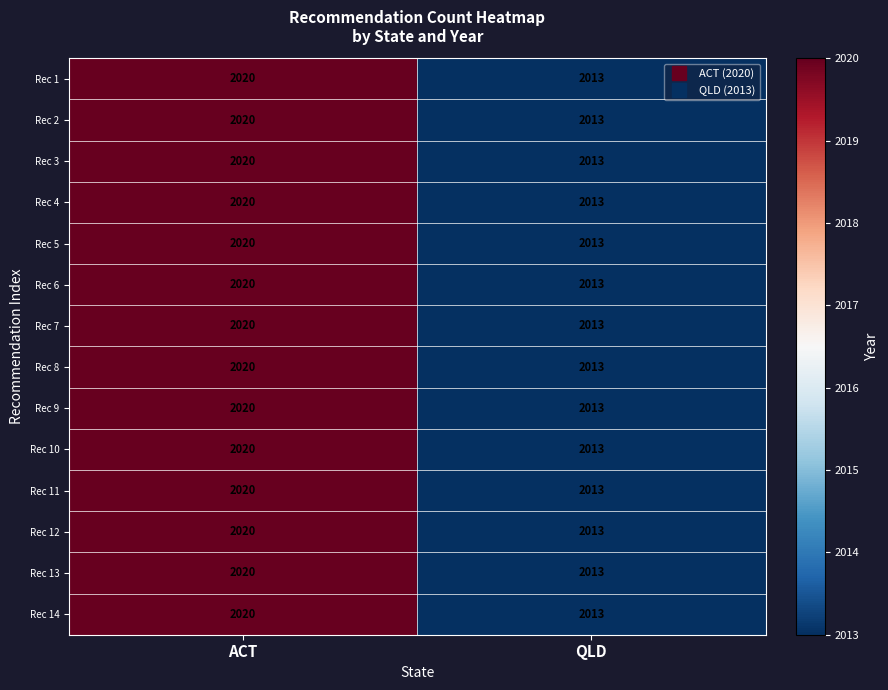

What is the sum of all Rec 3 values?

4033